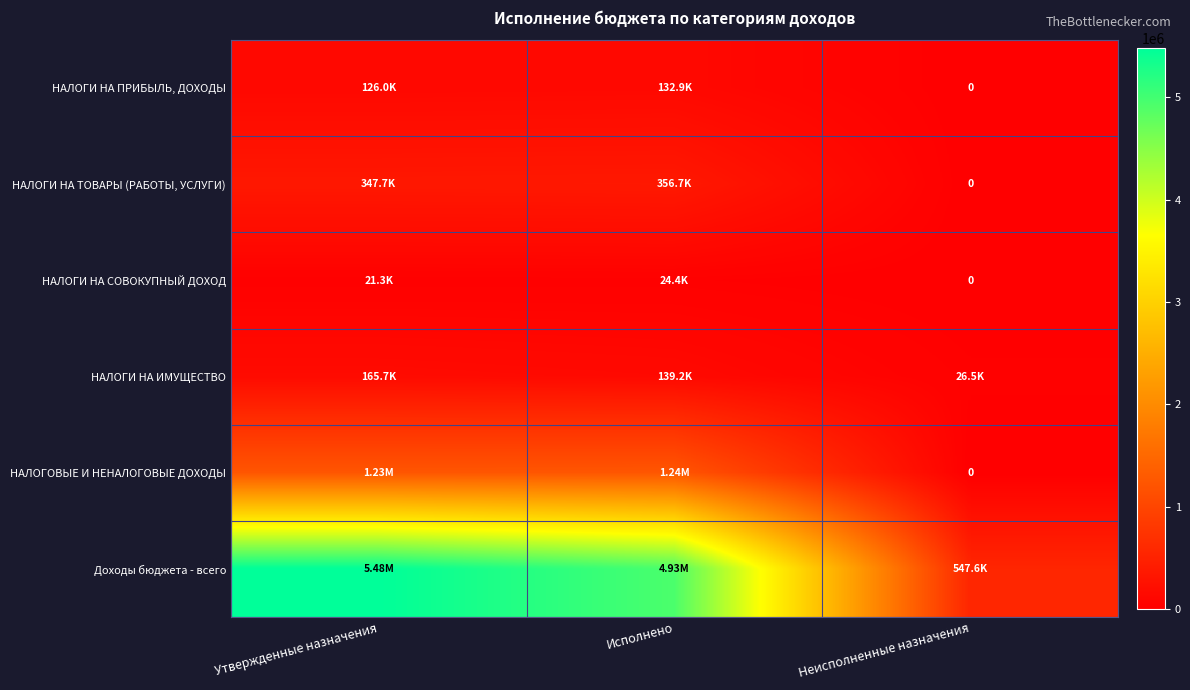

Which category has the lowest value in the НАЛОГИ НА ПРИБЫЛЬ, ДОХОДЫ series?

Неисполненные назначения